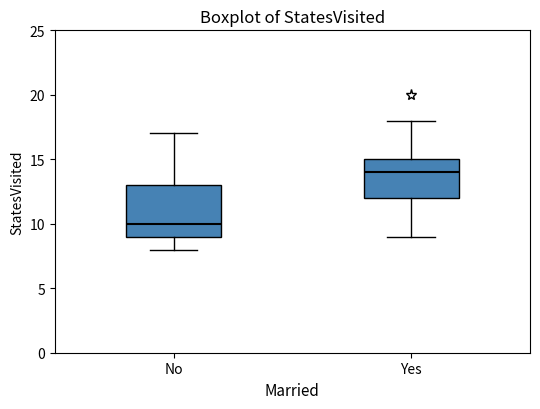

Reading left to right, read every box against the y-axis: the position of its median line, the range the box covers, and the ends of its whiskers. The values are not printed on the chart, so give them approximately, as read against the axis.

No: median 10, box 9 to 13, whiskers 8 to 17
Yes: median 14, box 12 to 15, whiskers 9 to 18